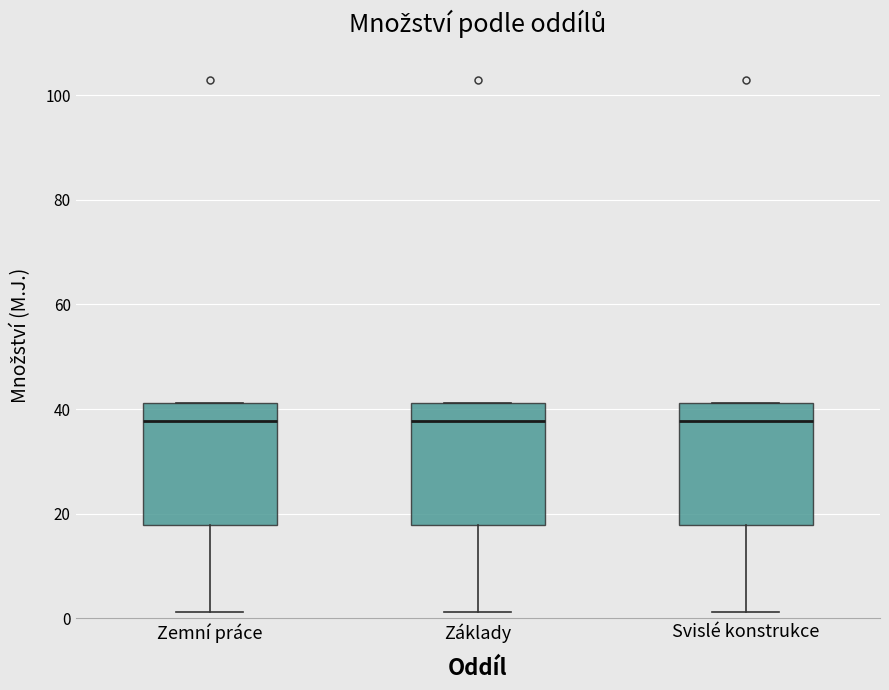

Reading left to right, transcribe this box plot: for each box, give where its median line is, the range the box spans, and where its two whiskers end, as read against the y-axis. The values are not printed on the chart, so give them approximately, as read against the axis.

Zemní práce: median 38, box 18 to 42, whiskers 2 to 42
Základy: median 38, box 18 to 42, whiskers 2 to 42
Svislé konstrukce: median 38, box 18 to 42, whiskers 2 to 42